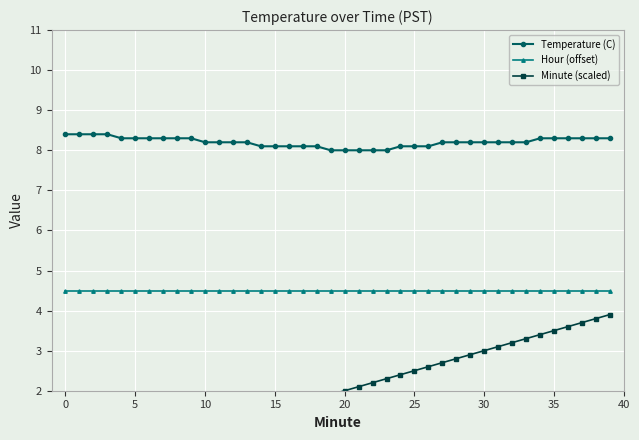

What is the maximum value shown in the chart?

8.4